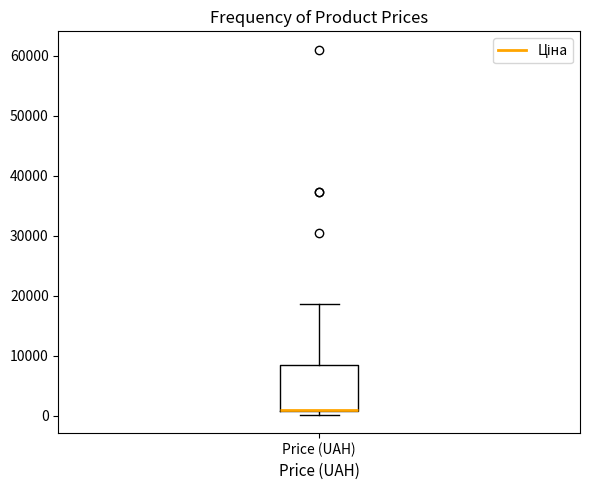

Transcribe this box plot: give where the median line is, the range the box spans, and where the two whiskers end, as read against the y-axis. The values are not printed on the chart, so give them approximately, as read against the axis.

median 1000 (drawn on the box's lower edge), box 1000 to 8000, whiskers 0 to 19000